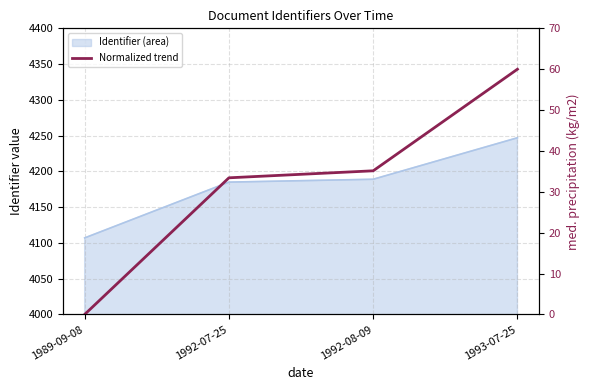

True or false: the data has more than 1 interior local peaks.

False